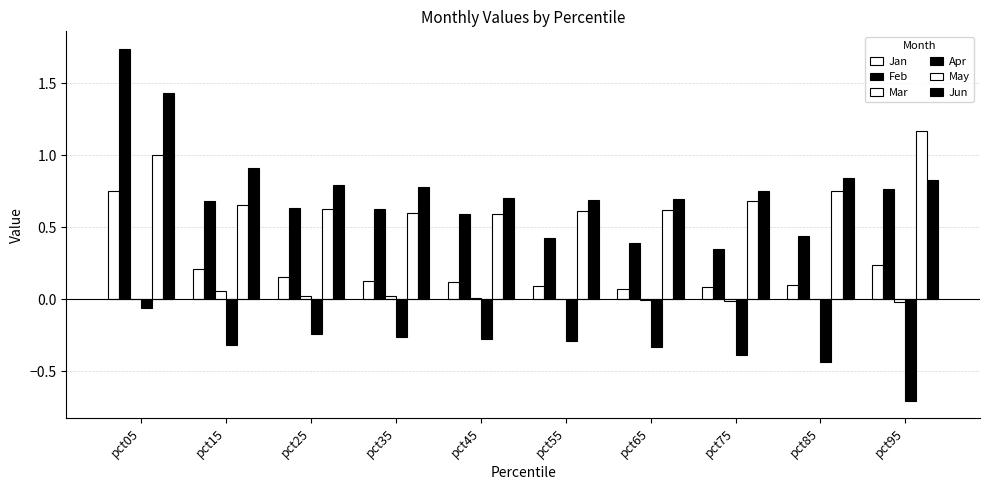

Which series has the largest range (max minus min)?

Feb